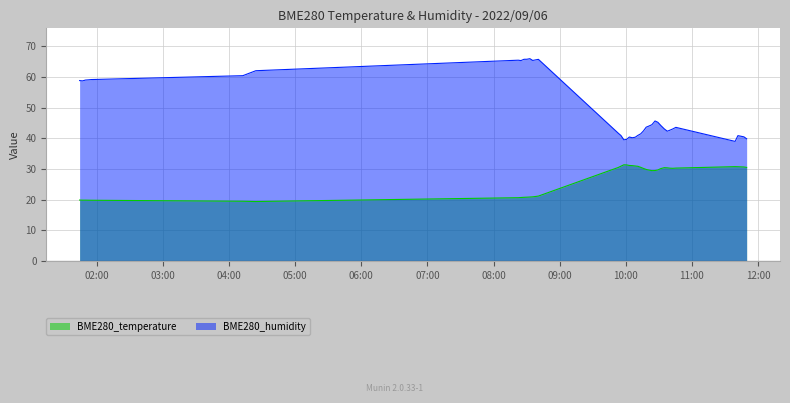

Count the number of categories in the chart.

40